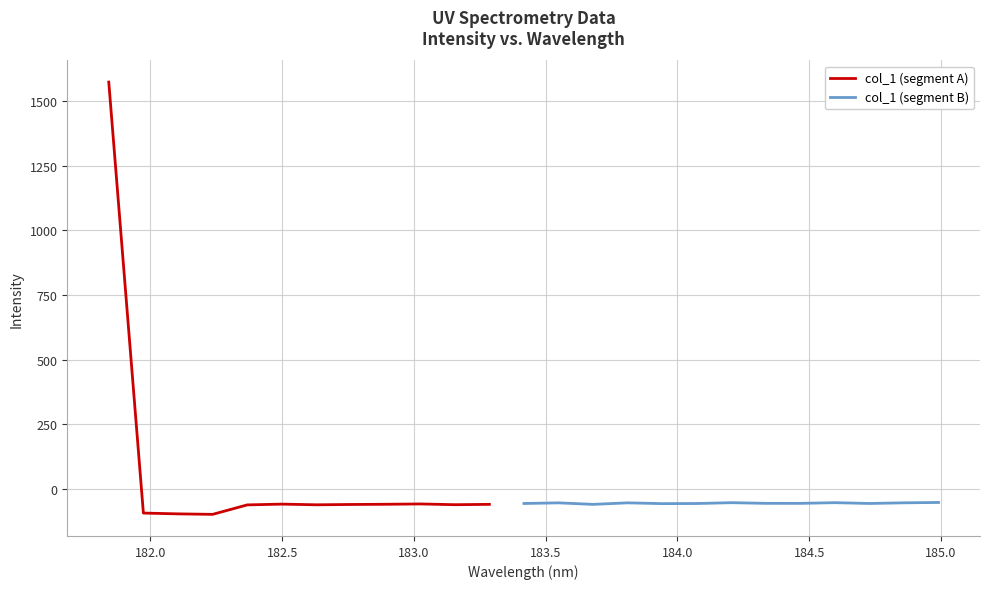

What is the difference between the values at 182.1045947288 and 183.4176122368?

40.2